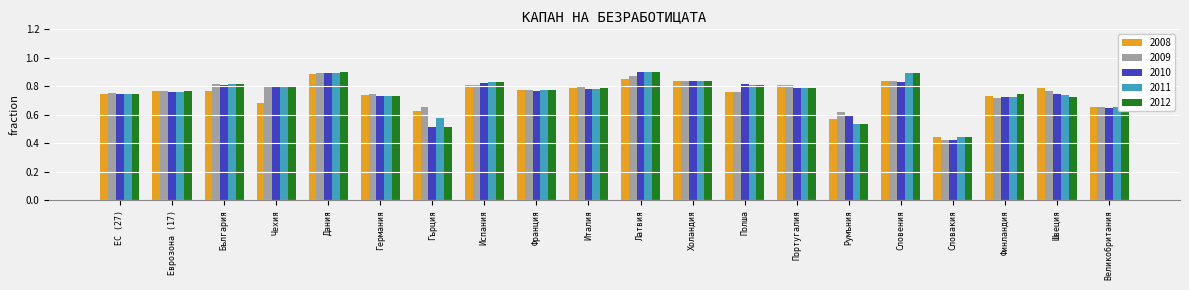

Which series changed the most between Португалия and Великобритания?

2008